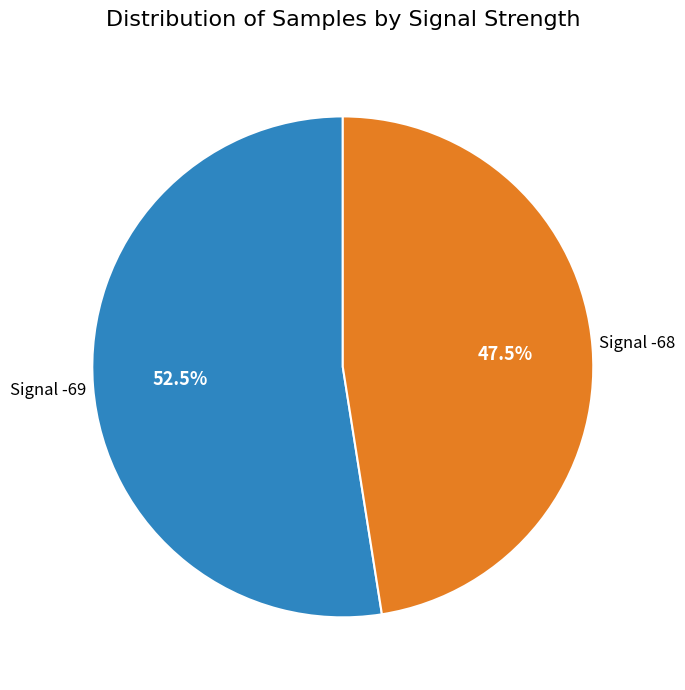

Is there any slice that represents more than half of the pie?

Yes